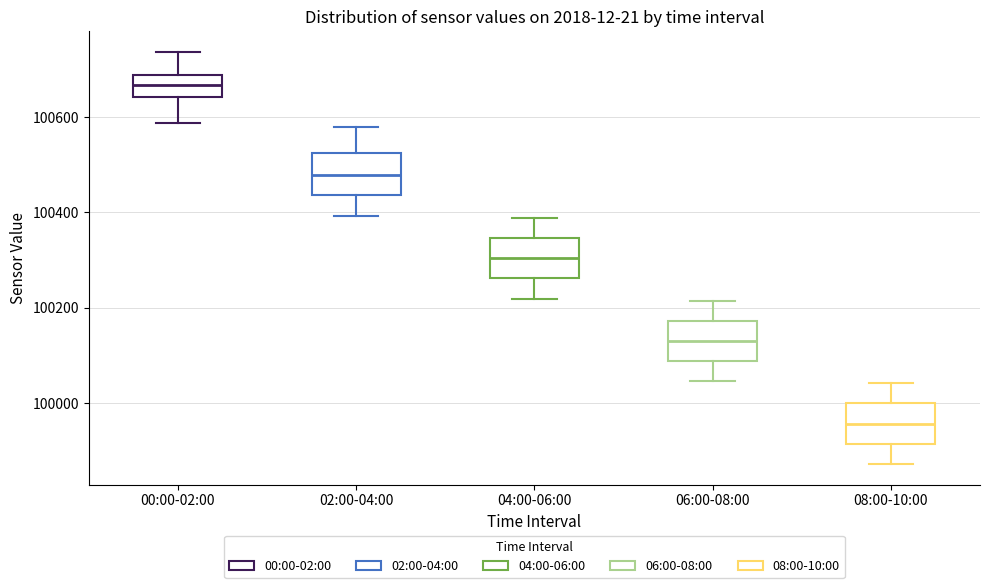

Which box has the highest median line?

00:00-02:00